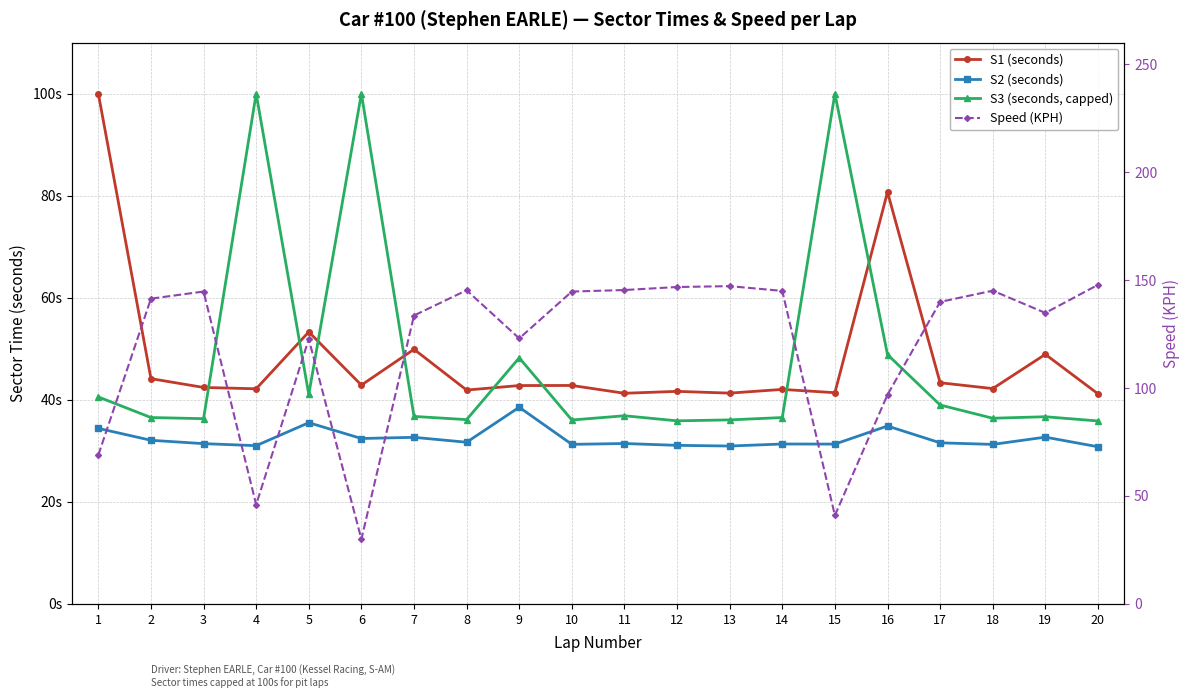

What is the total value across all series at 10?

254.8